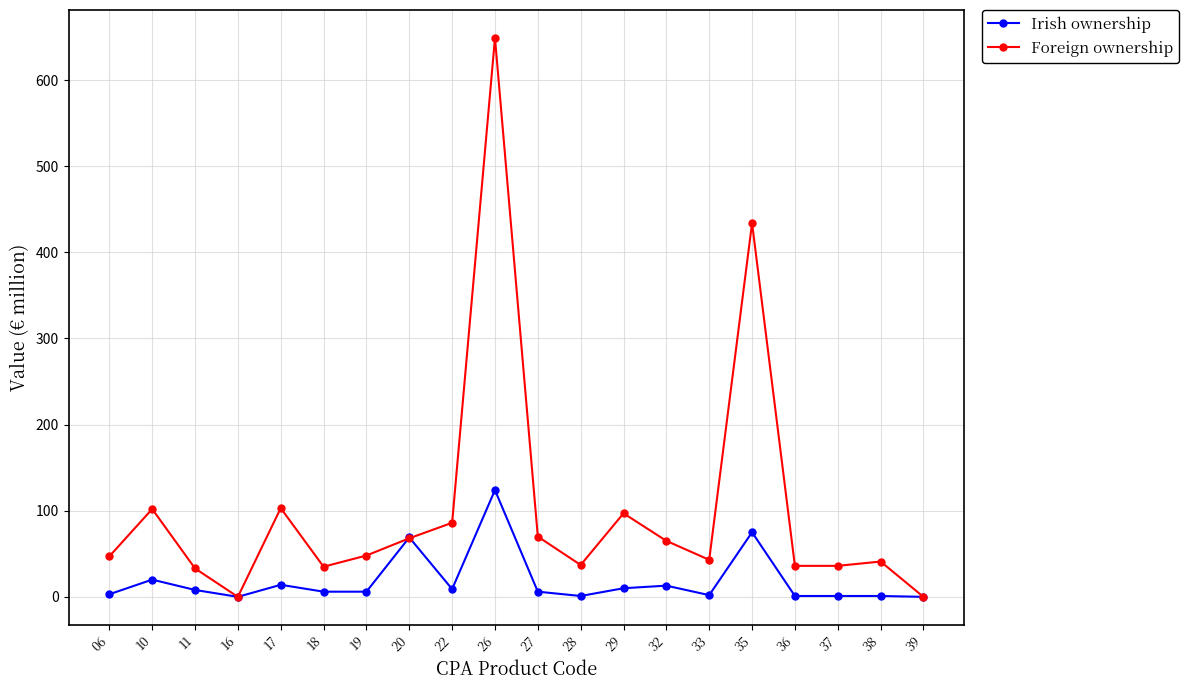

Which series has the largest range (max minus min)?

Foreign ownership